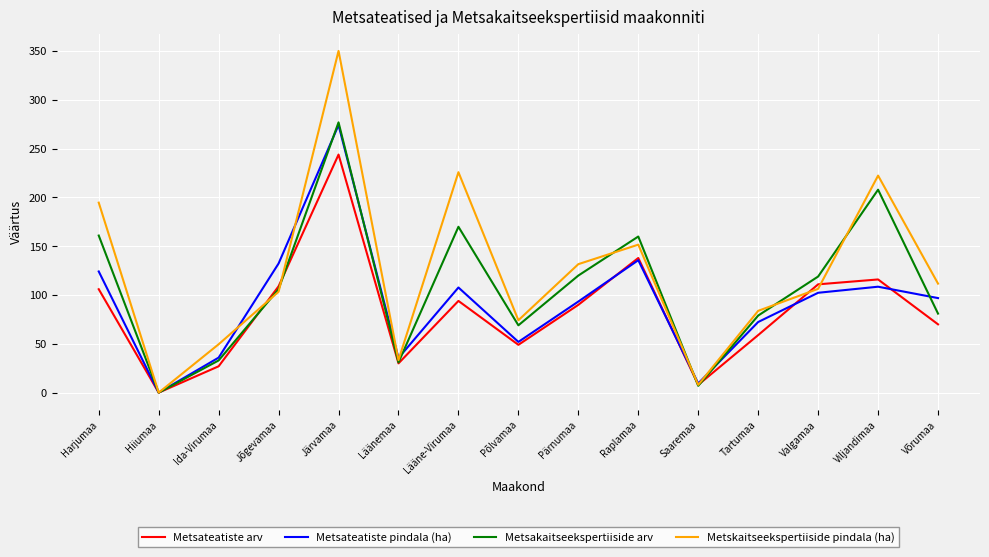

What position from the left is Valgamaa?

13